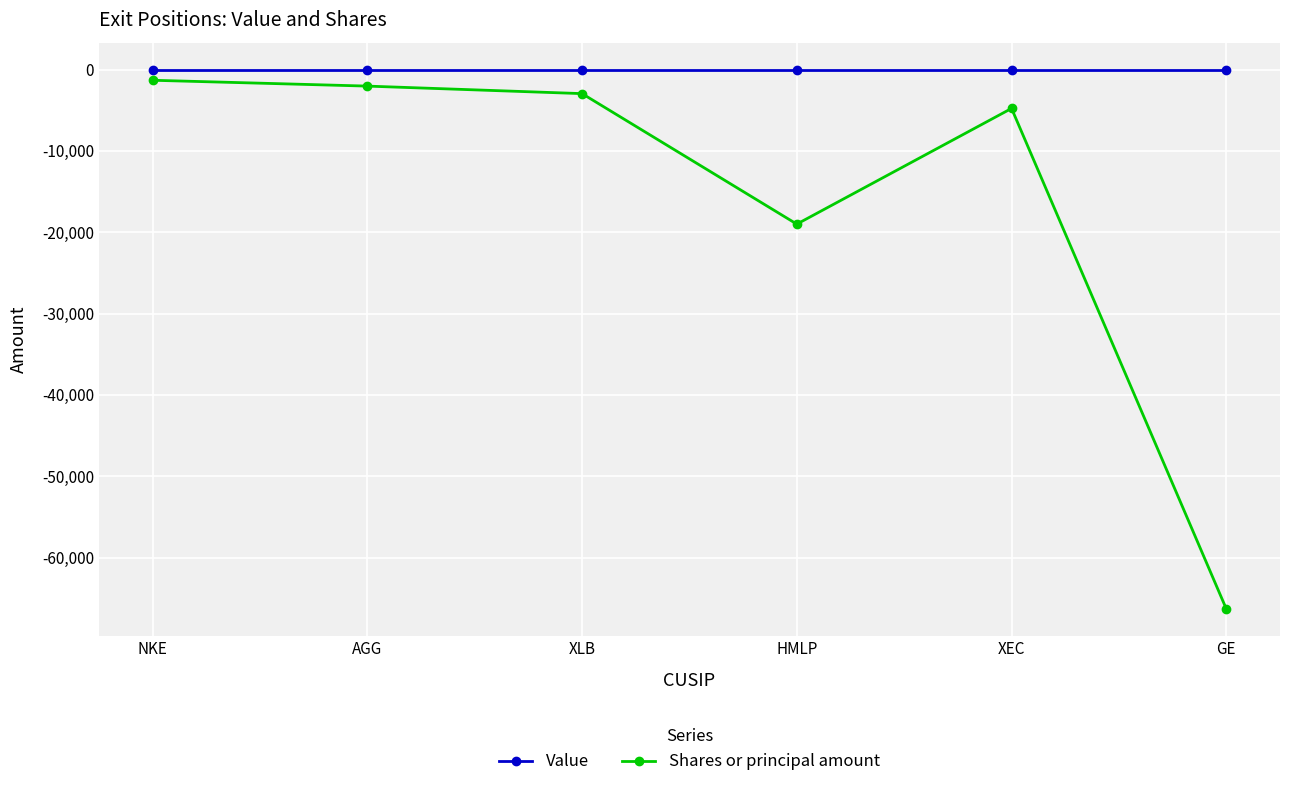

True or false: Shares or principal amount has more than 1 points higher than both neighbors.

False